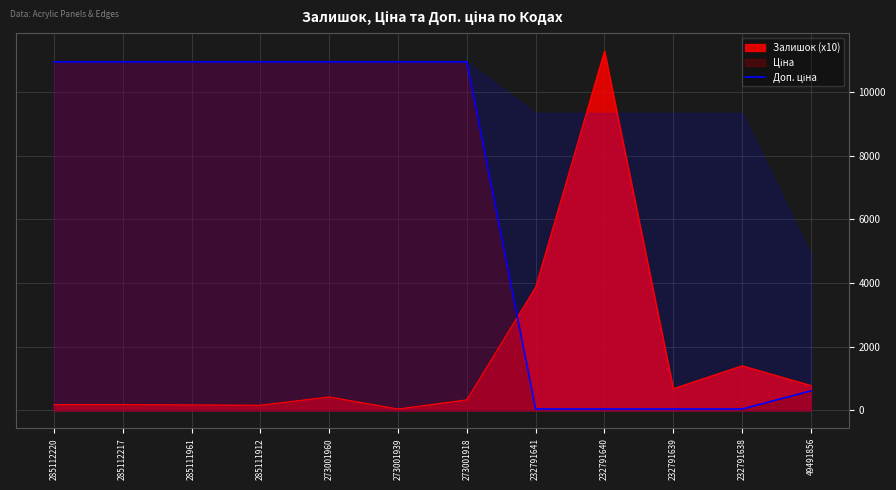

How many data points are less than 10951?

5